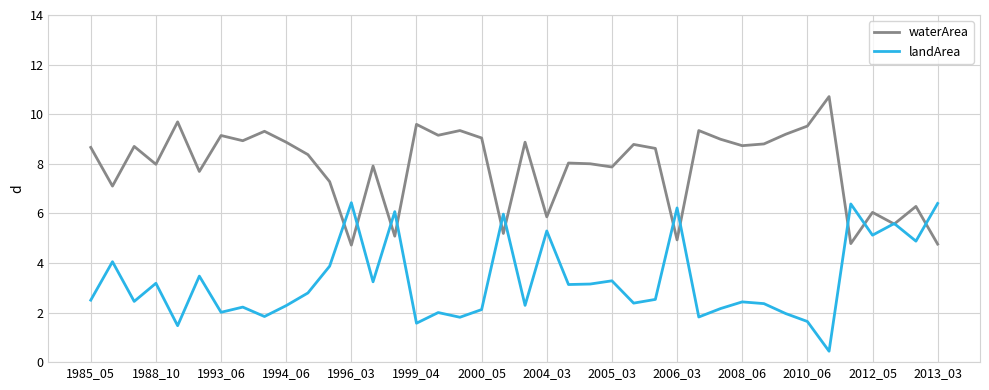

Which series has the largest total across all categories?

waterArea